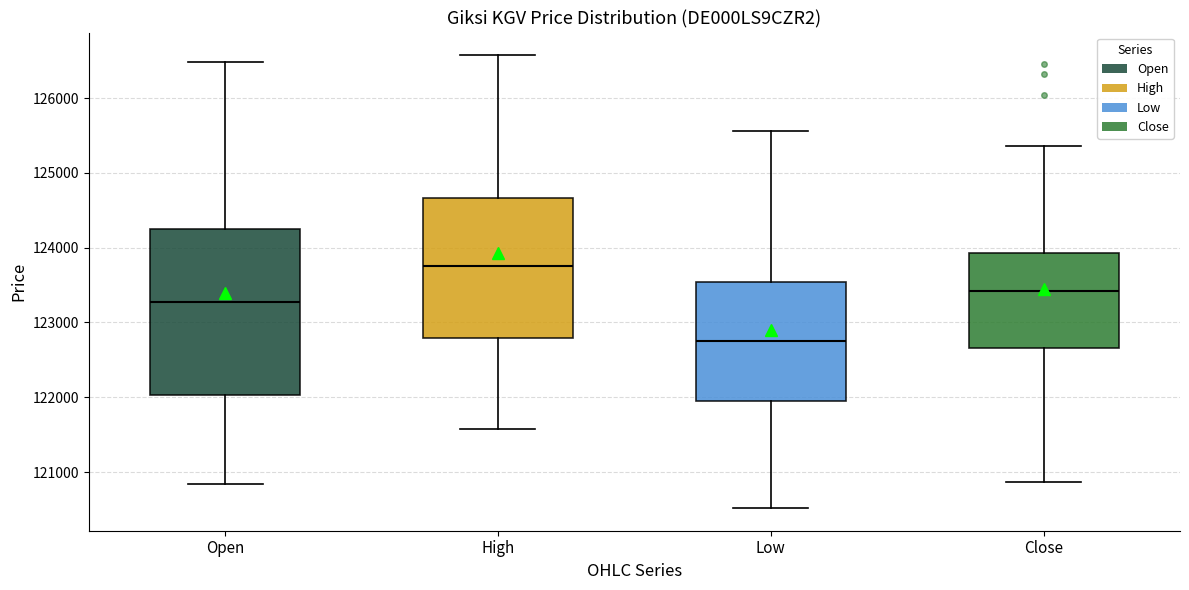

Where is the lower edge of the box for Low on the y-axis? The values are not printed on the chart, so give them approximately, as read against the axis.

121900